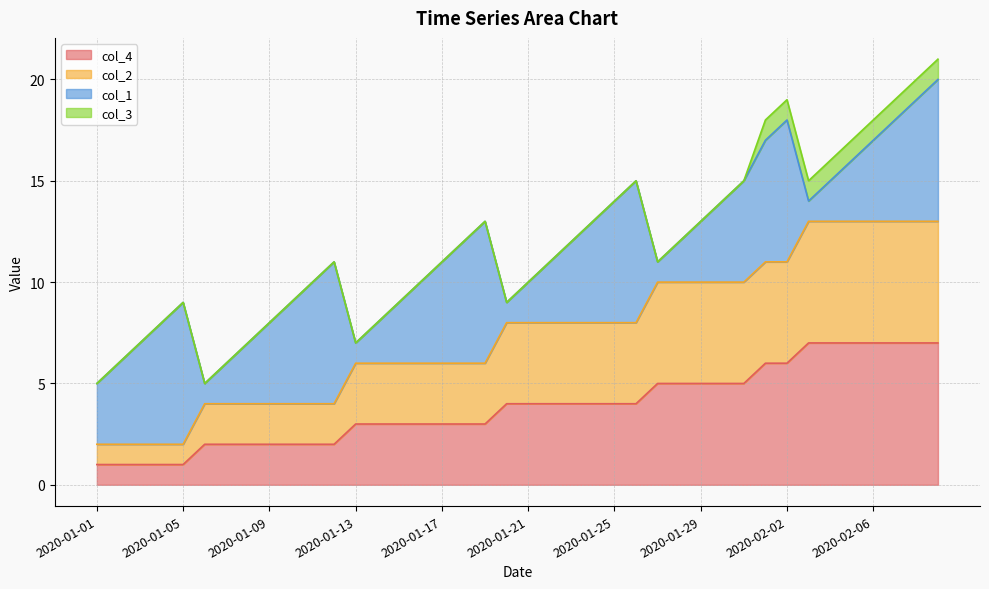

Where does the col_4 series first go above 4?

2020-01-27